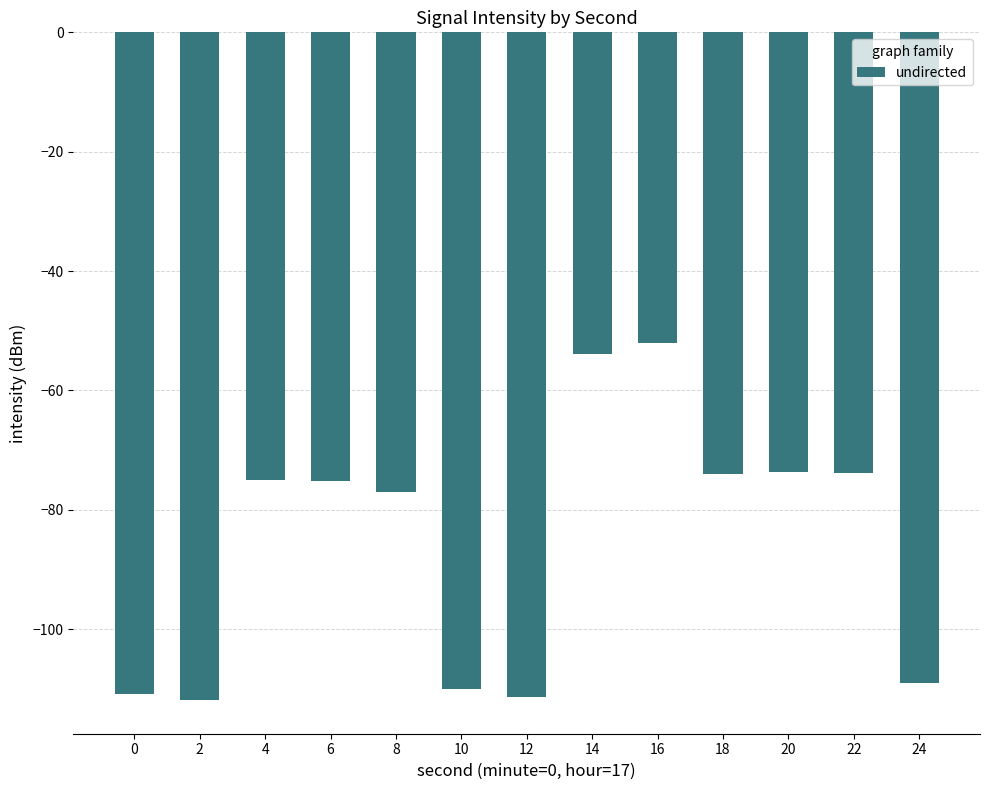

What is the difference between the second highest and minimum values?

58.0